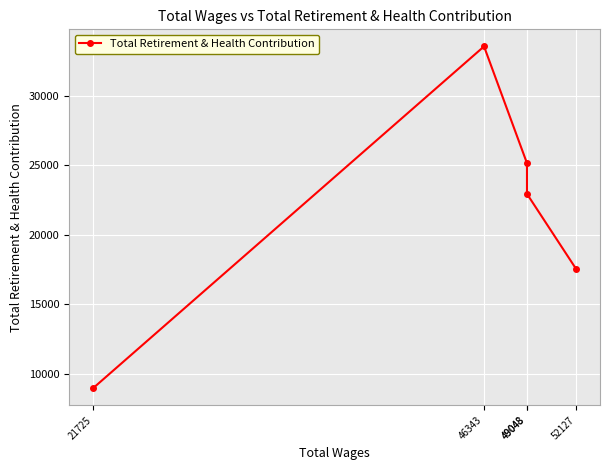

How many lines are shown in the chart?

1